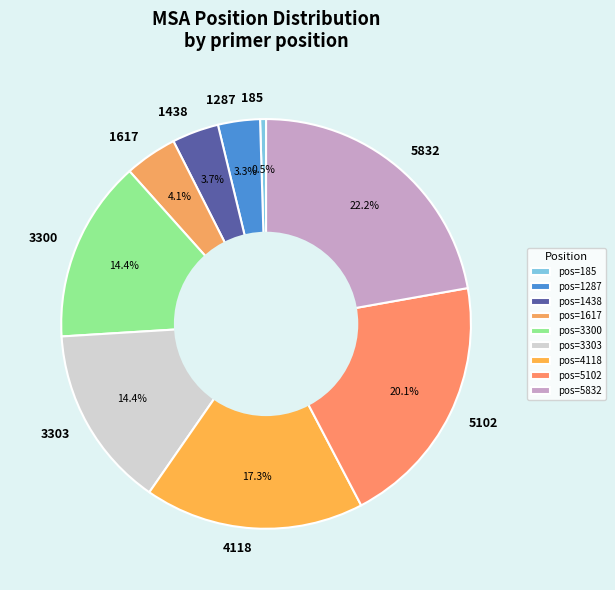

What percentage is the 3303 slice, to the nearest percent?

14%